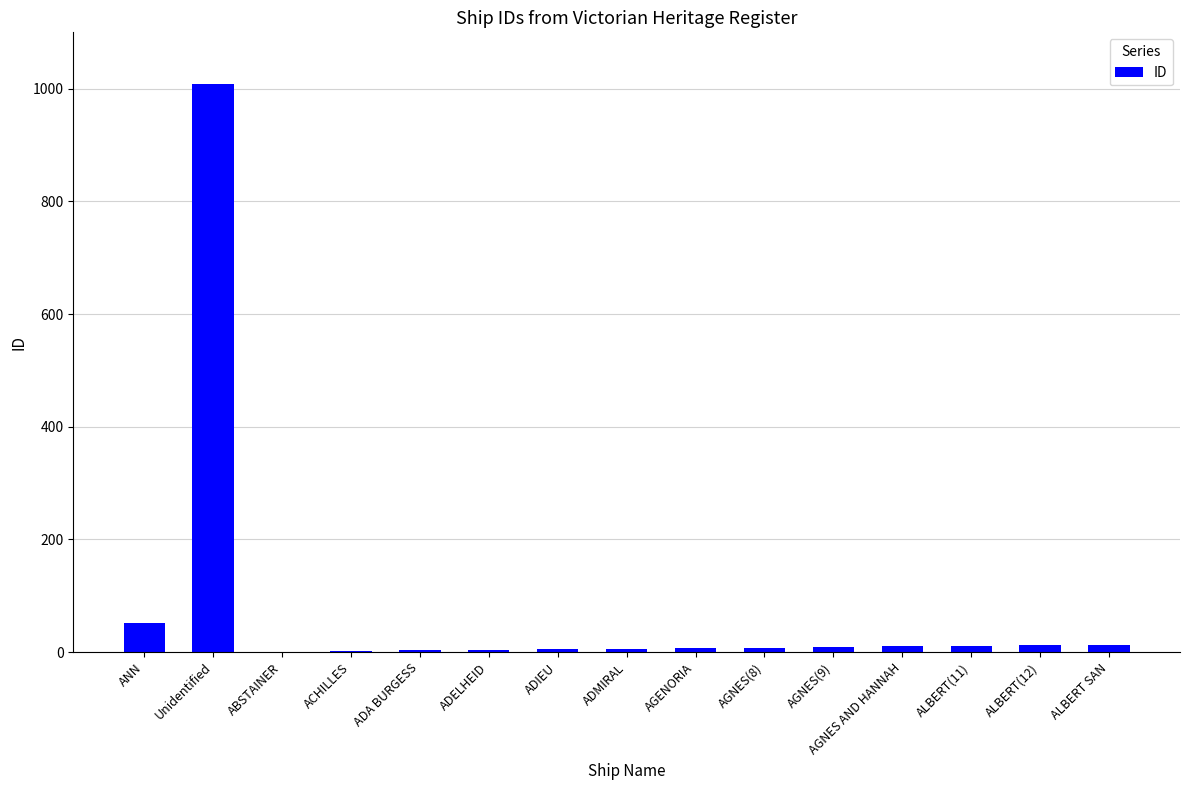

True or false: the data shows 13 at ALBERT SAN.

True